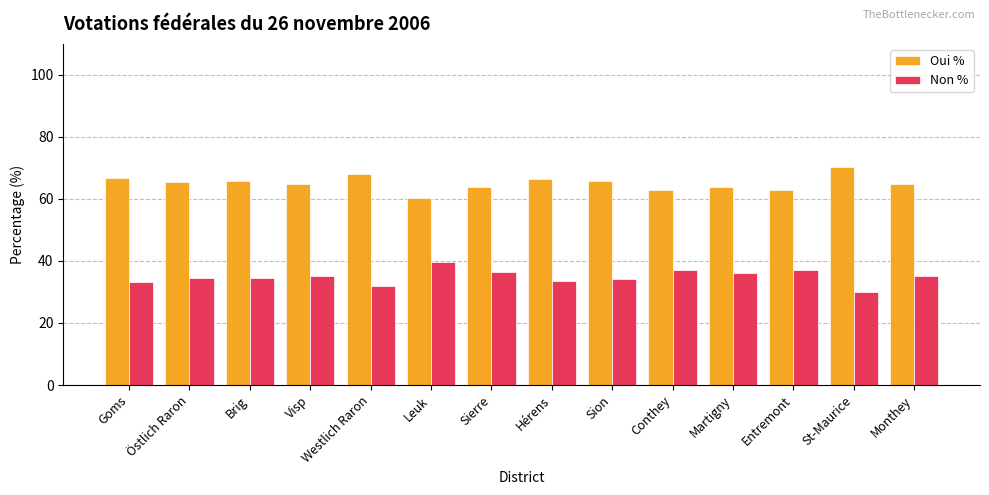

What is the difference between the highest and lowest values at Östlich Raron?

31.2